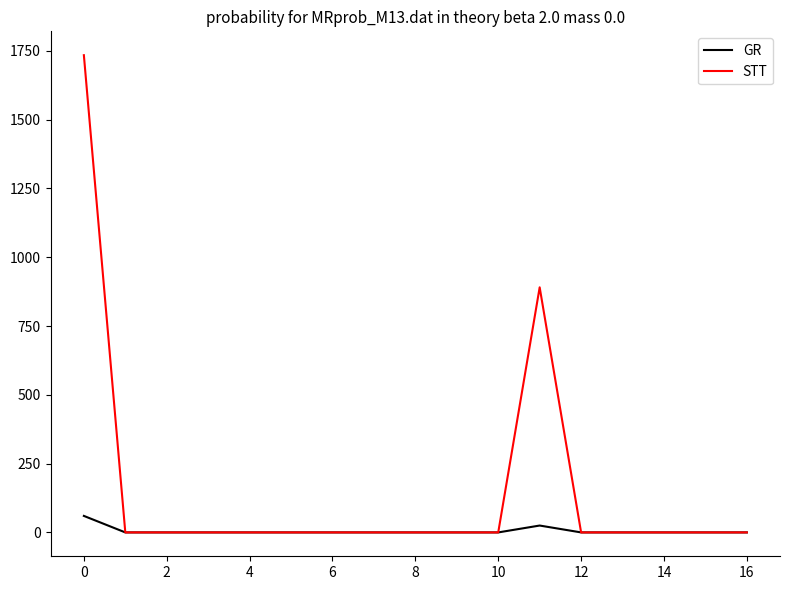

Reading left to right, transcribe all the data shown in this chart.

GR: 60.0	0.0	0.0	0.0	0.0	0.0	0.0	0.0	0.0	0.0	0.0	25.0	0.0	0.0	0.0	0.0	0.0
STT: 1734.4	0.0	0.0	0.0	0.0	0.0	0.0	0.0	0.0	0.0	0.0	890.7	0.0	0.0	0.0	0.0	0.0